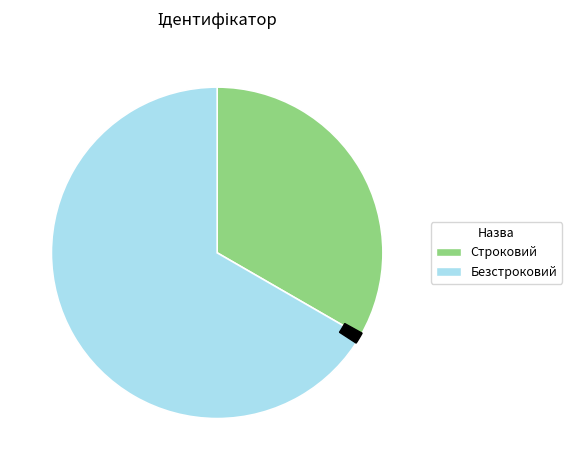

Is there any slice that represents more than half of the pie?

Yes